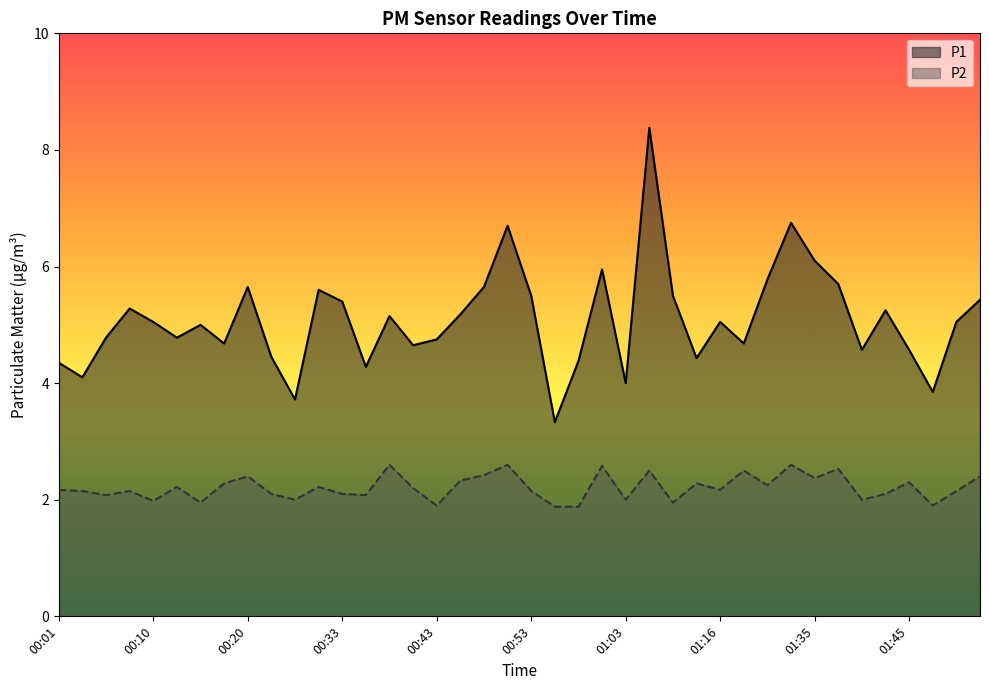

True or false: P1 has more than 1 interior local peaks.

True